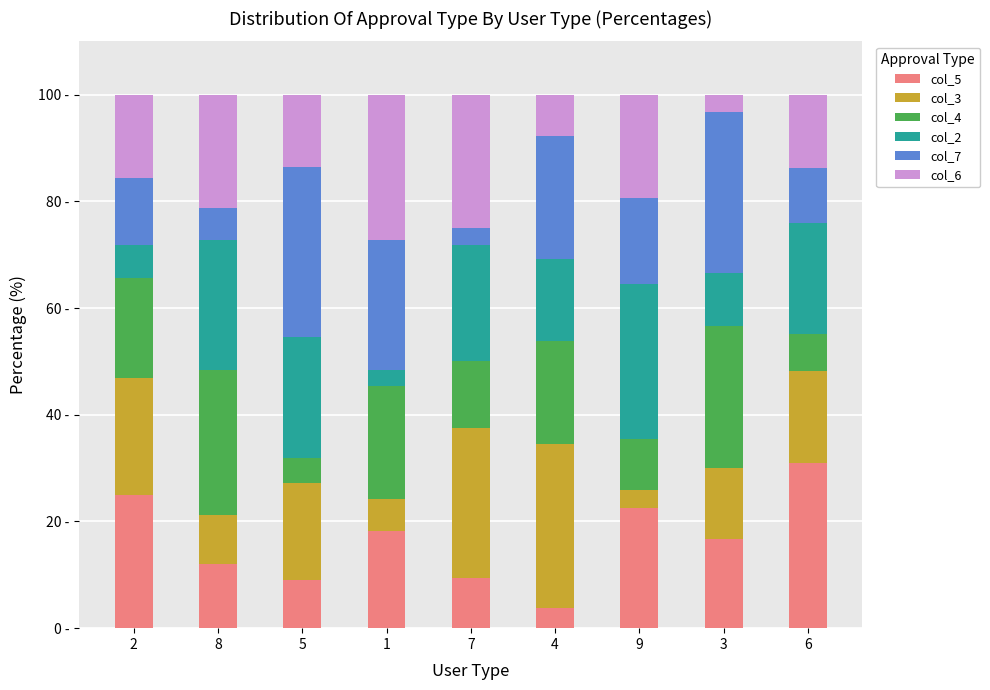

The value of col_4 at 6 is 3.7. True or false?

False